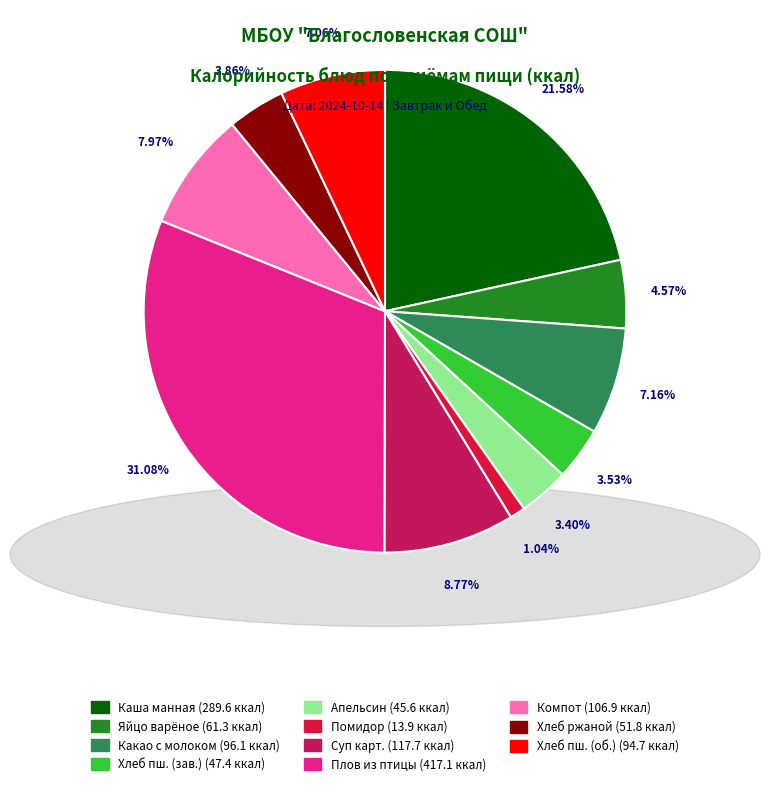

Is there a majority slice in this chart?

No